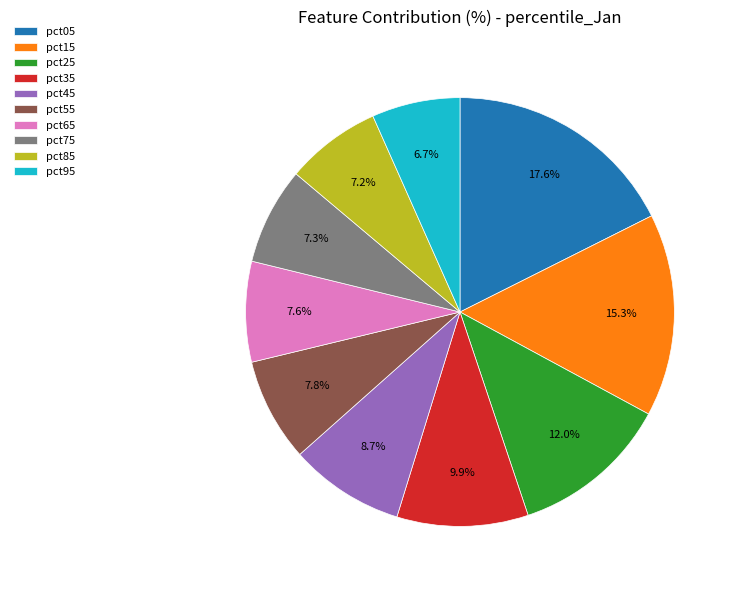

To the nearest percent, what is the average slice percentage?

10%